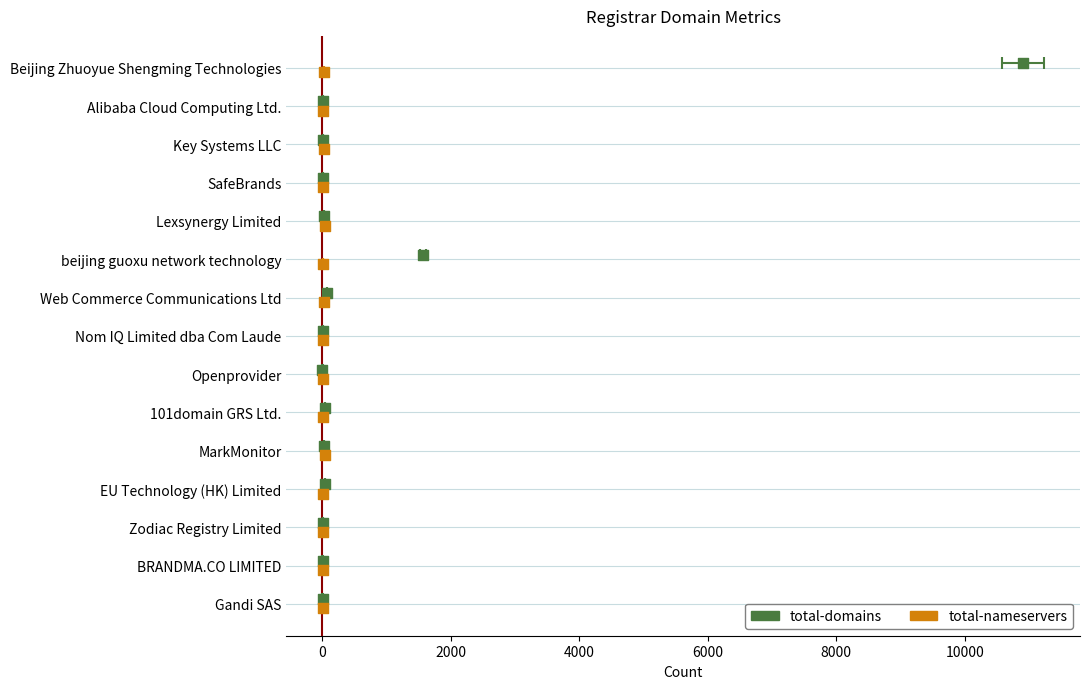

Which series has the largest Y range (max minus min)?

total-domains